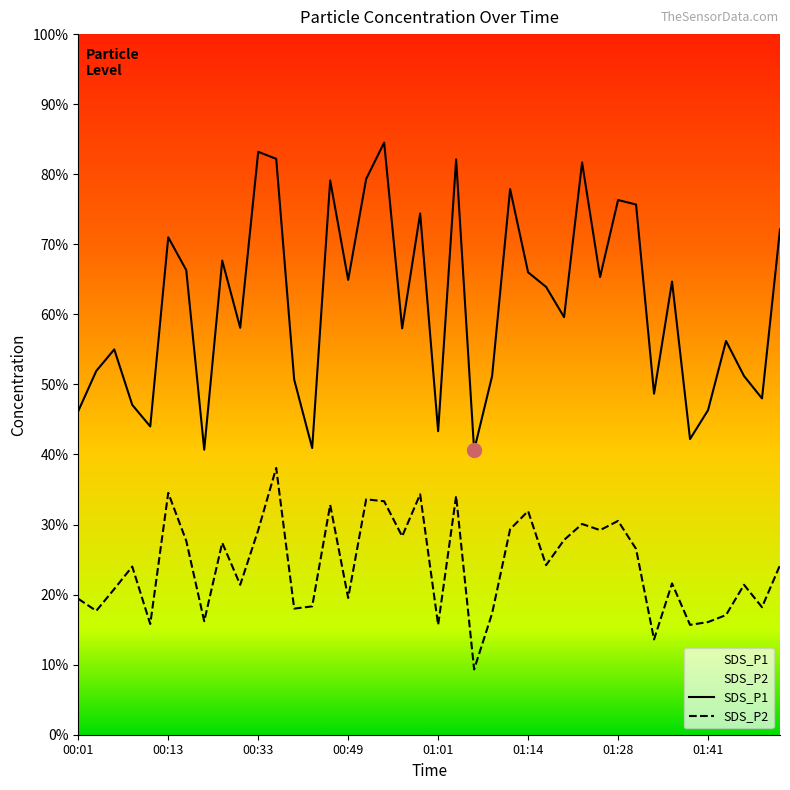

What is the label of the 14th point from the right?

01:17